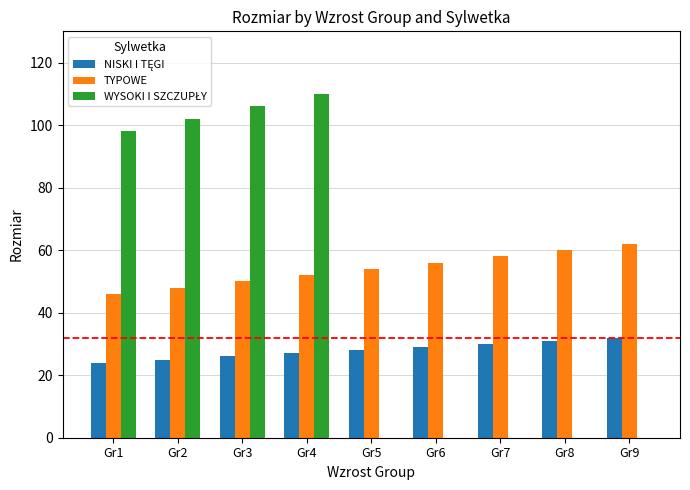

The value of TYPOWE at Gr5 is 12. True or false?

False